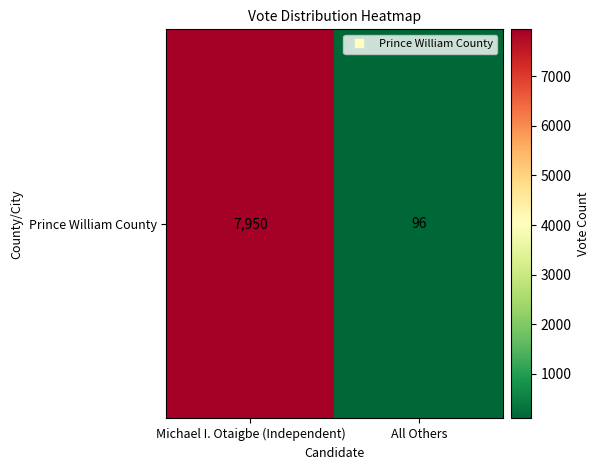

Reading left to right, list all the values displayed in this chart.

7950	96